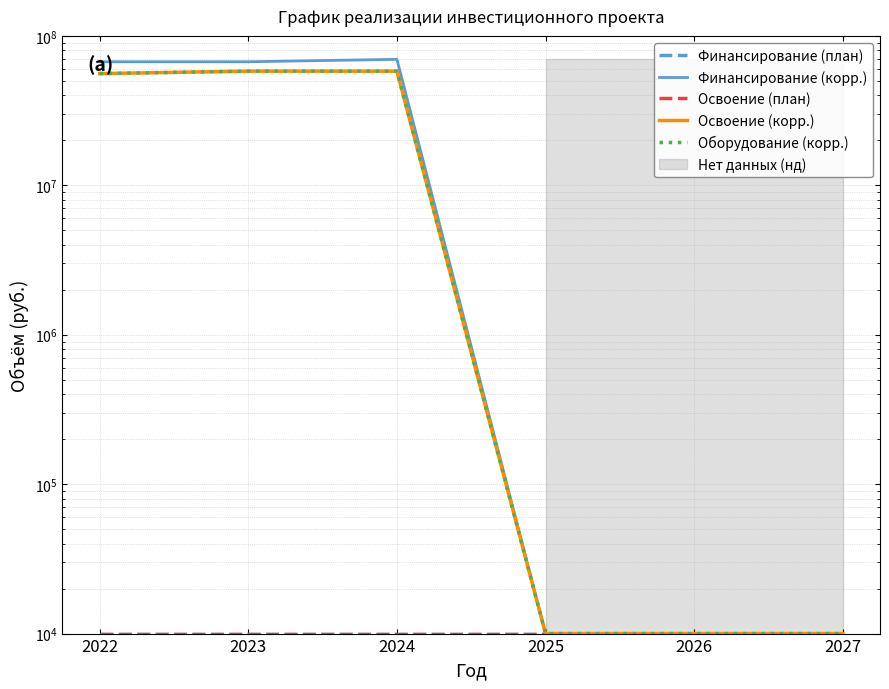

At which category does the chart reach its peak across all series?

2024